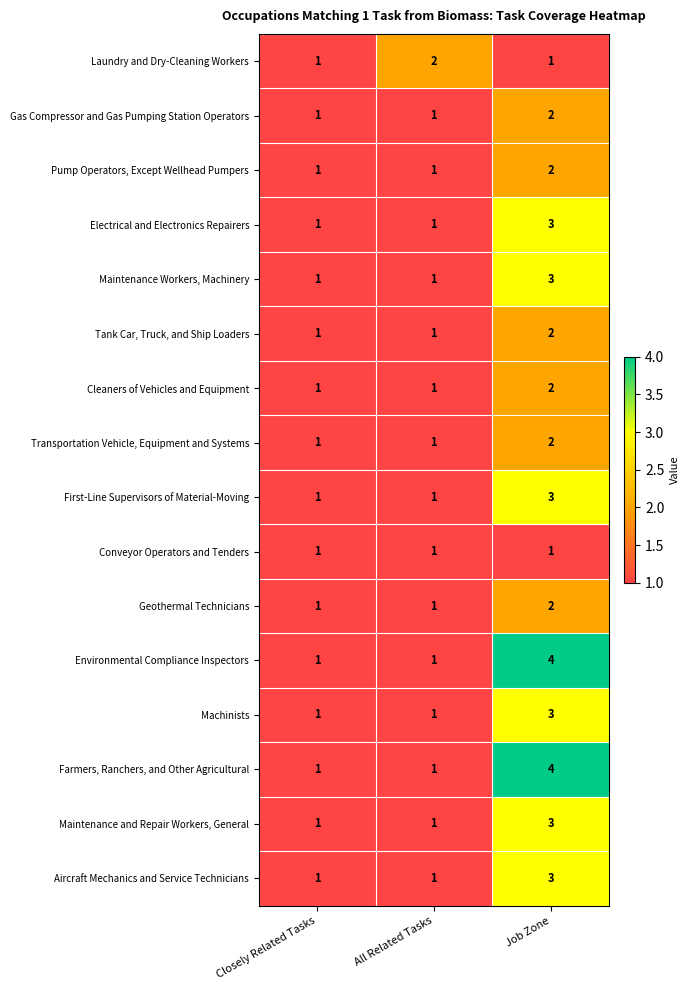

At which category is the sum across all series the highest?

Job Zone